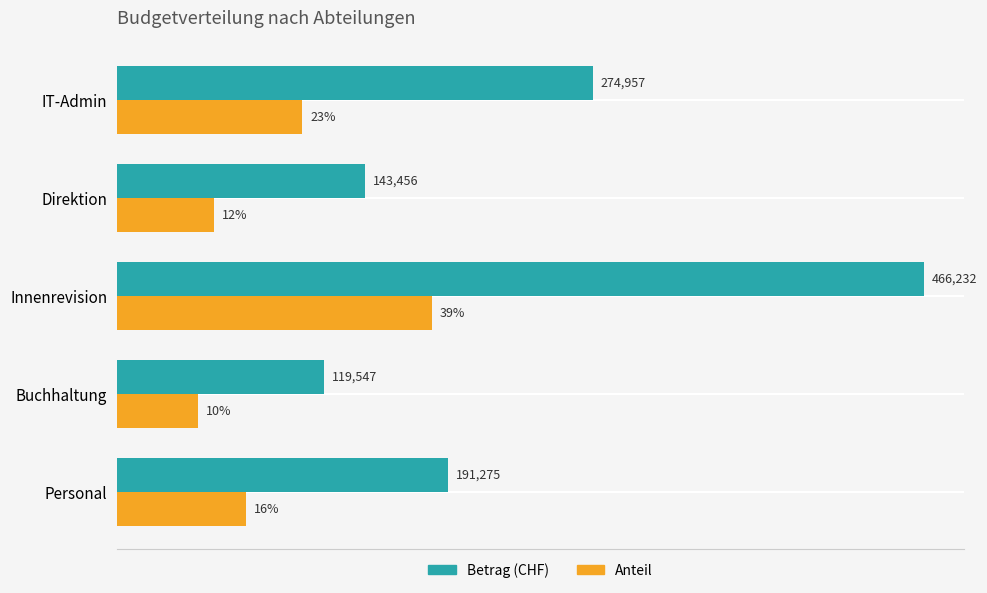

At which label is Betrag (CHF) closest to 292889?

IT-Admin